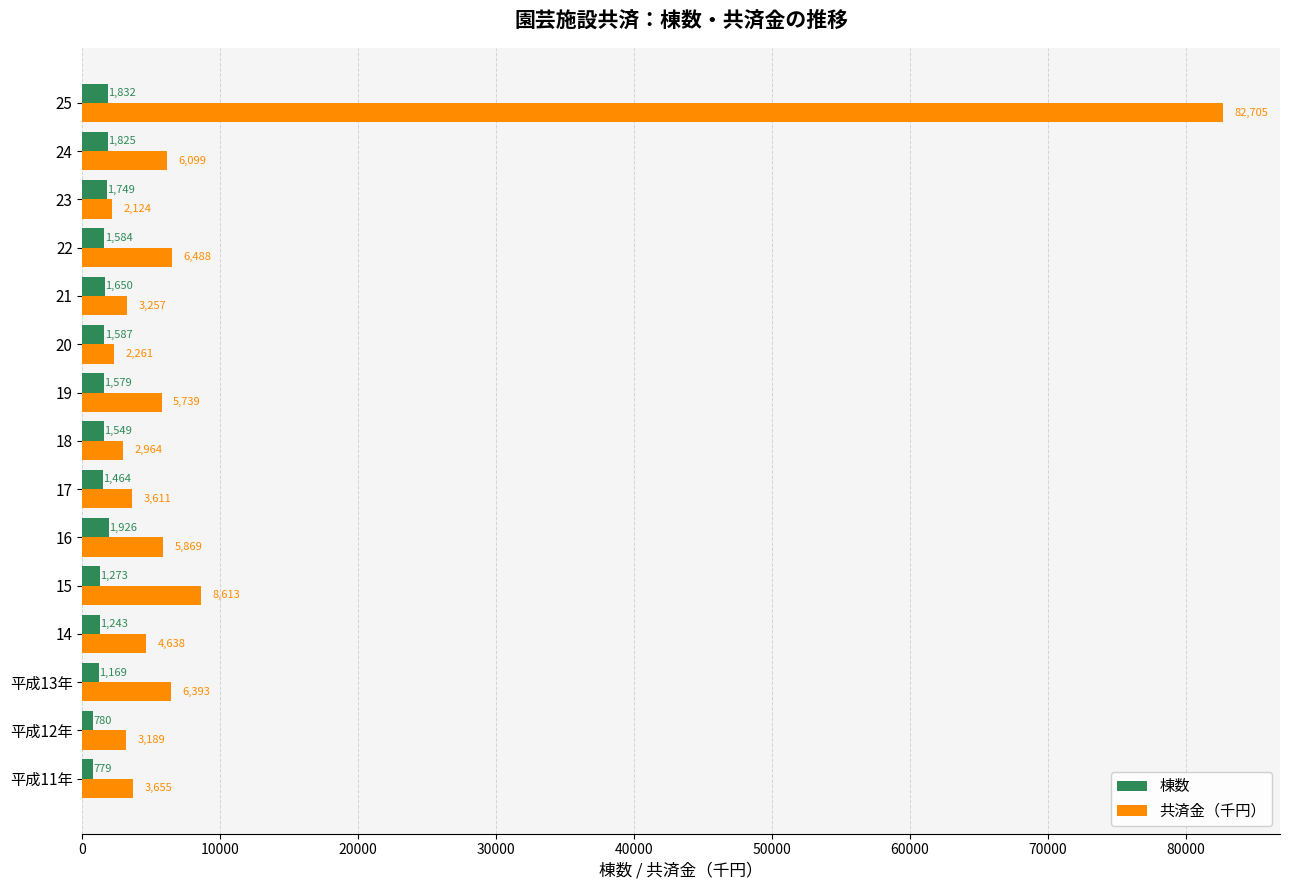

The value of 共済金（千円） at 平成12年 is 3189. True or false?

True